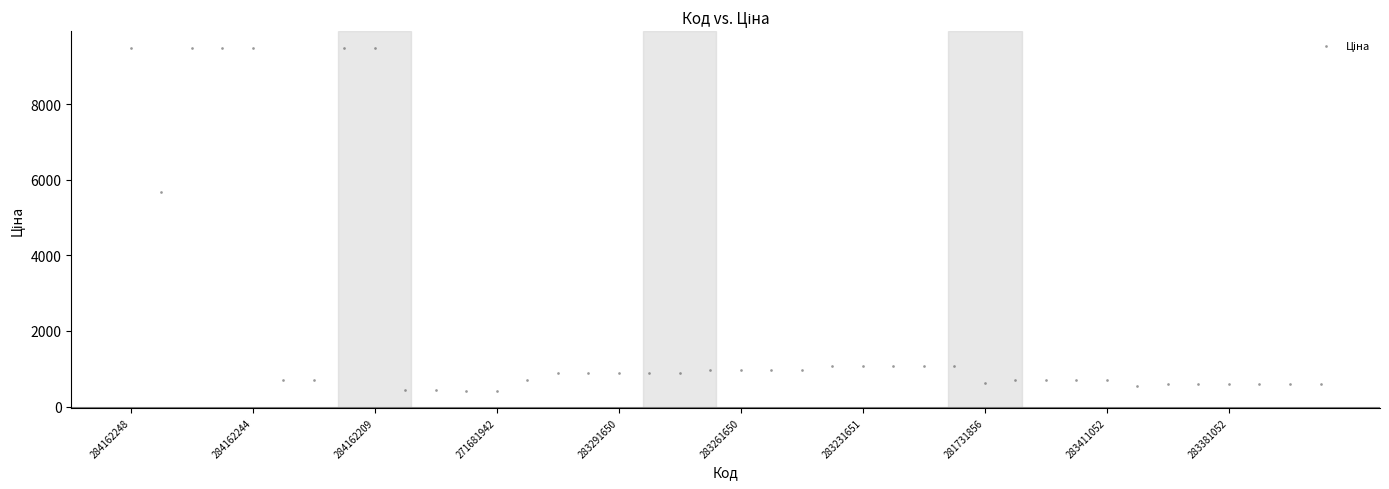

What Y value in the scatter plot is closest to 4948?

5673.8